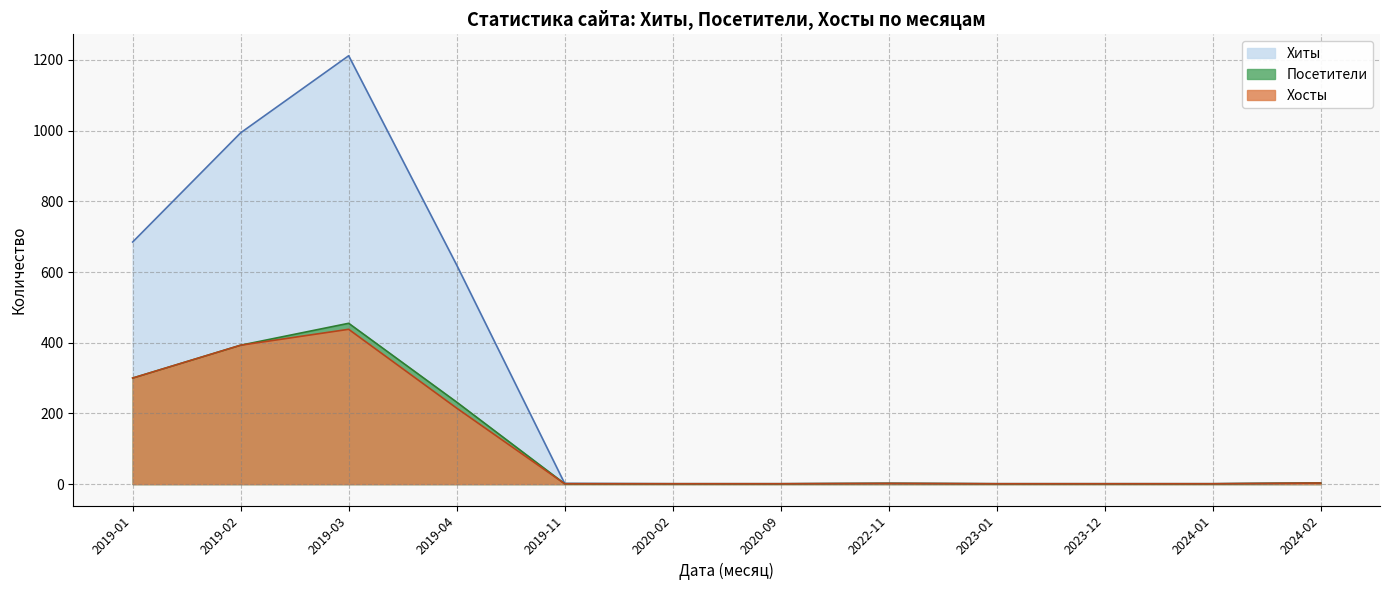

Is it true that Хосты equals 1 at 2024-01?

True